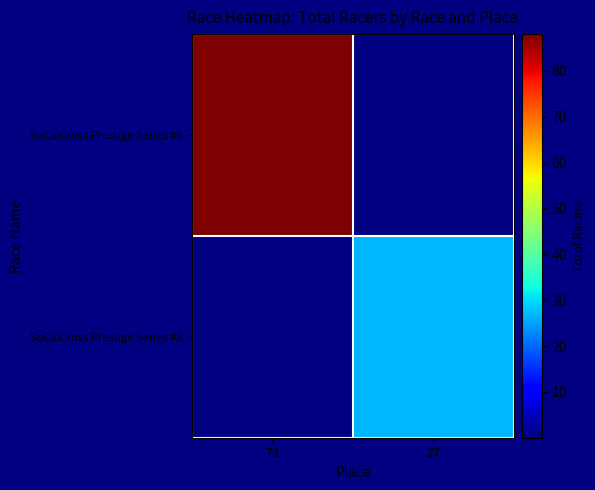

Reading right to left, extract all data points from this chart.

SoCalCross Prestige Series #5: 27=0	73=88
SoCalCross Prestige Series #8: 27=27	73=0